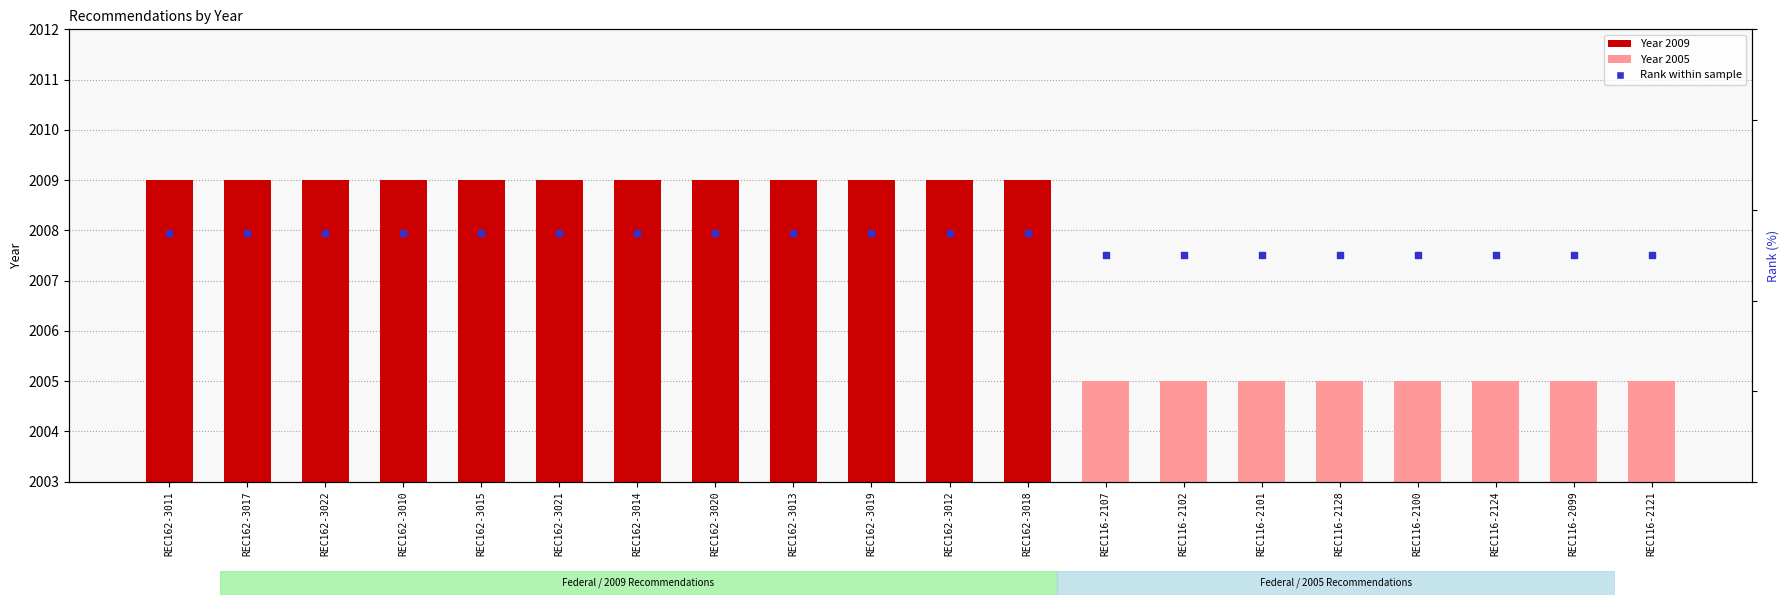

Which series has the largest Y range (max minus min)?

Rank within sample